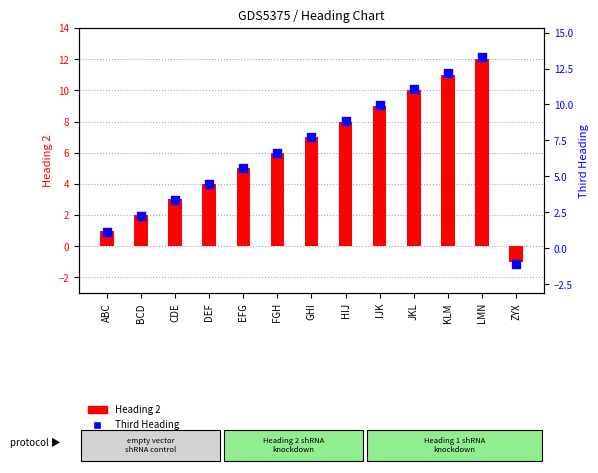

At how many categories does at least one series exceed 8?

5